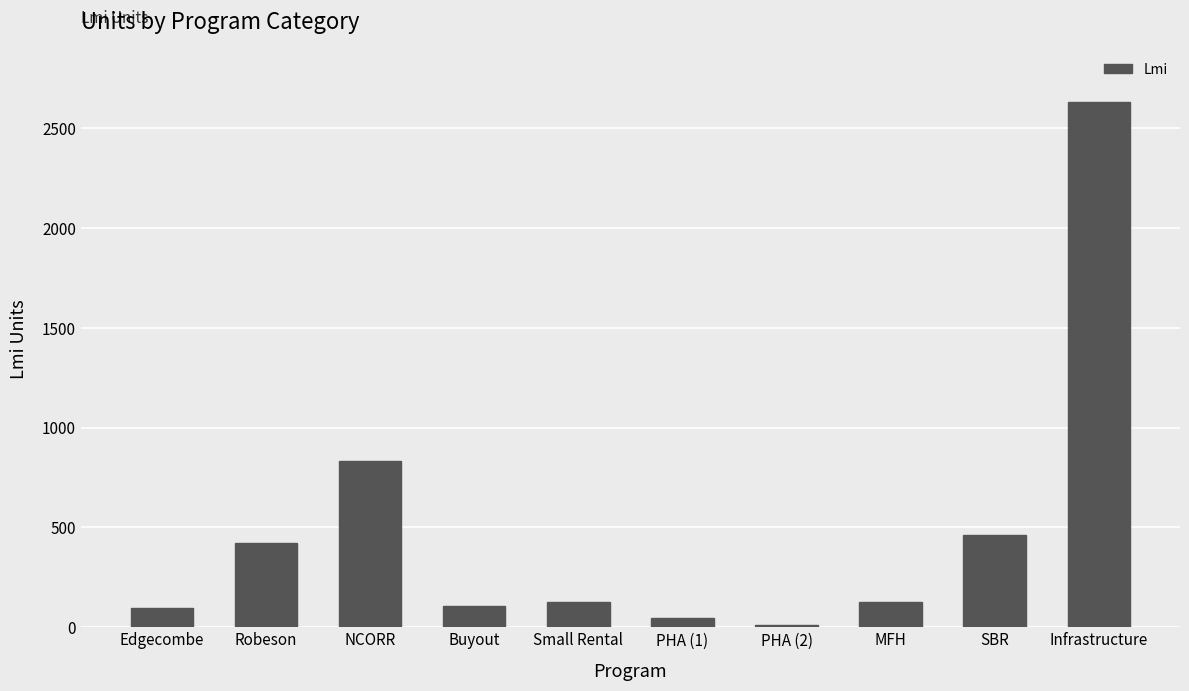

How many data points does each series have?

10